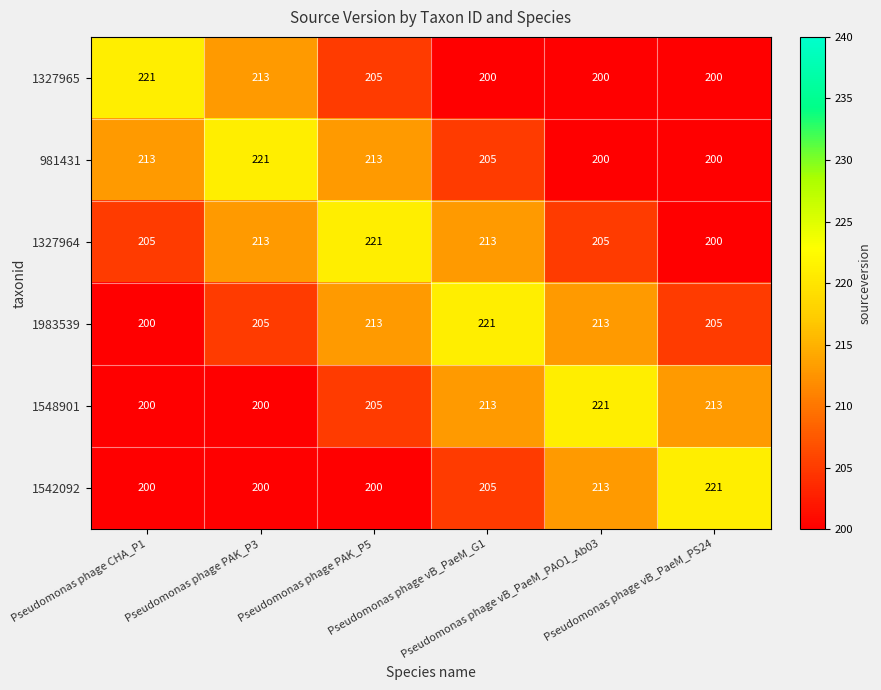

What is the smallest value displayed?

200